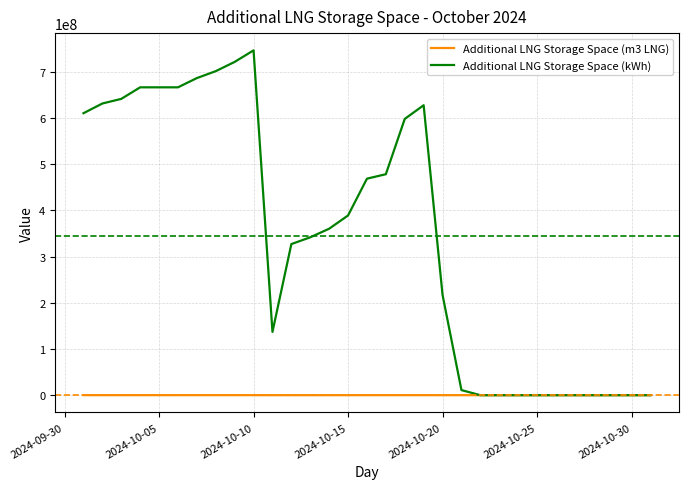

Which series has the largest total across all categories?

Additional LNG Storage Space (kWh)